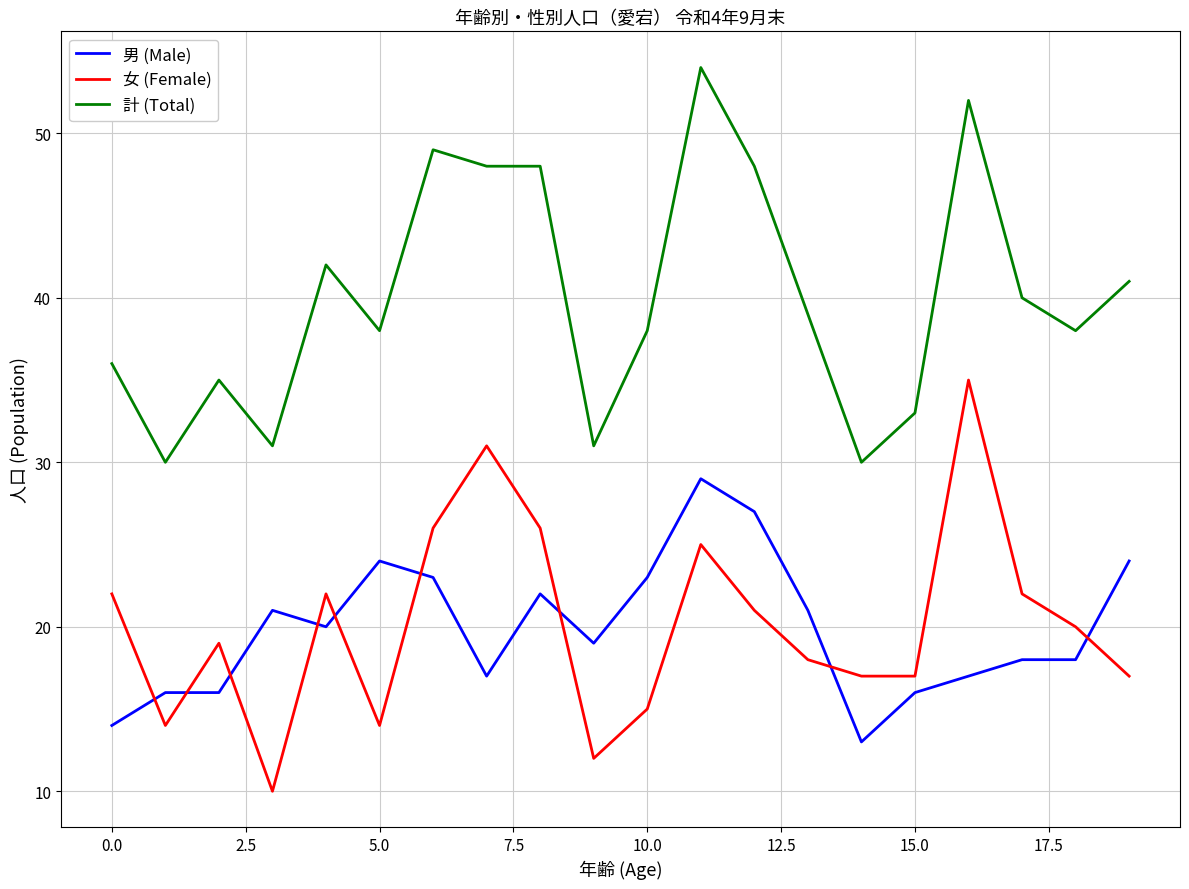

List the series in order of their peak value, highest first.

計 (Total), 女 (Female), 男 (Male)